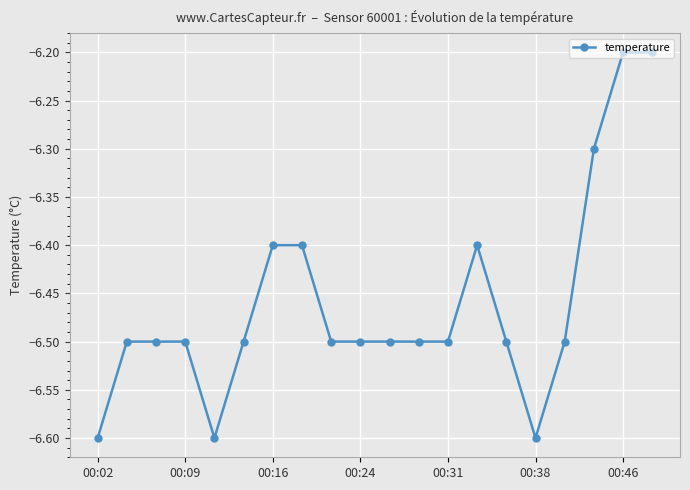

True or false: there are more than 0 points higher than both neighbors.

True